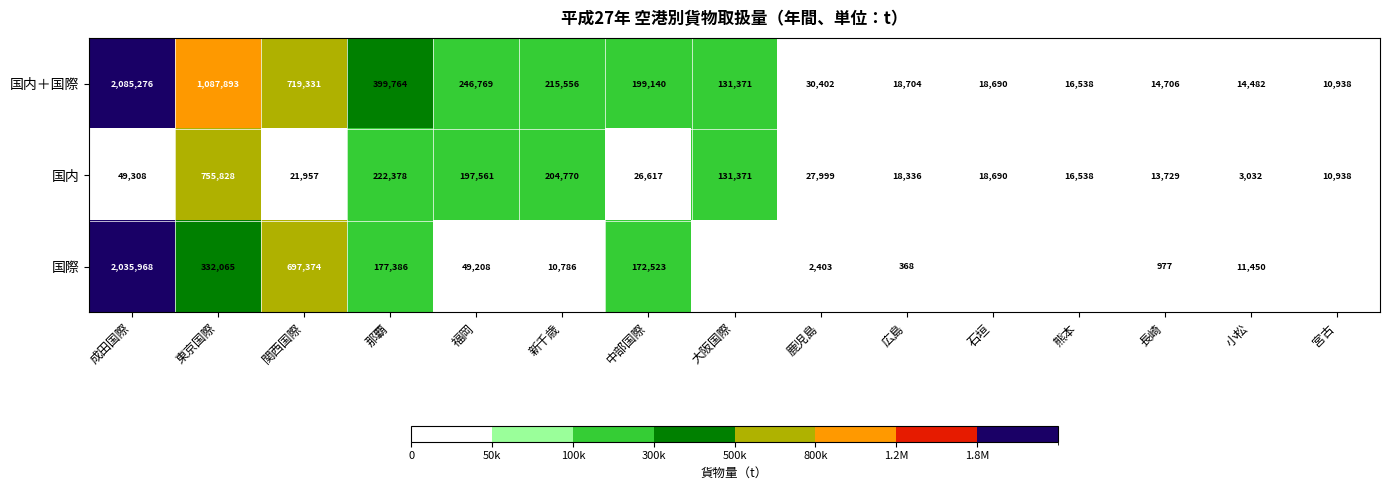

What is the difference between the 国内＋国際 values at 石垣 and 中部国際?

180450